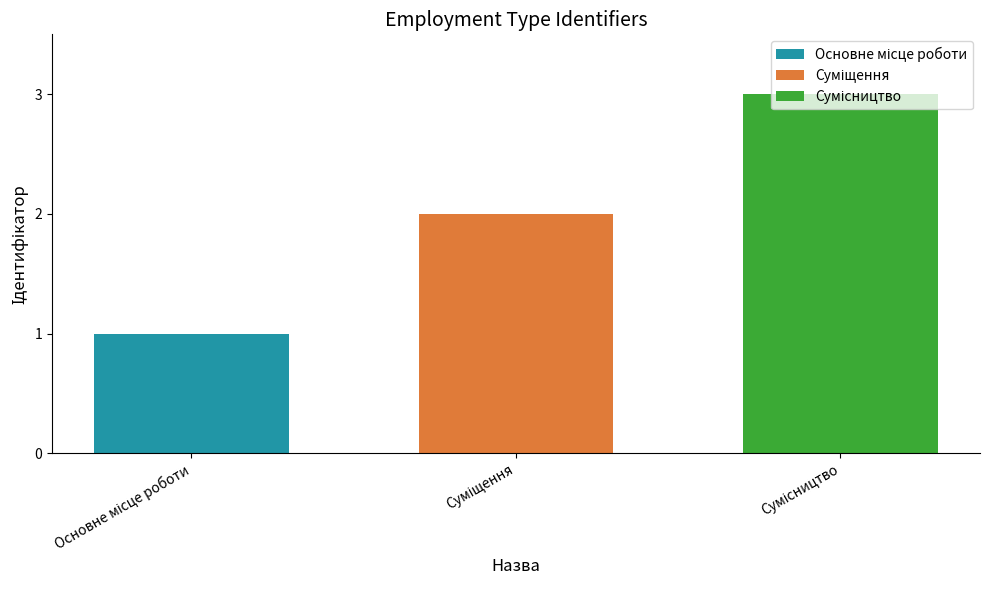

What is the maximum value shown in the chart?

3